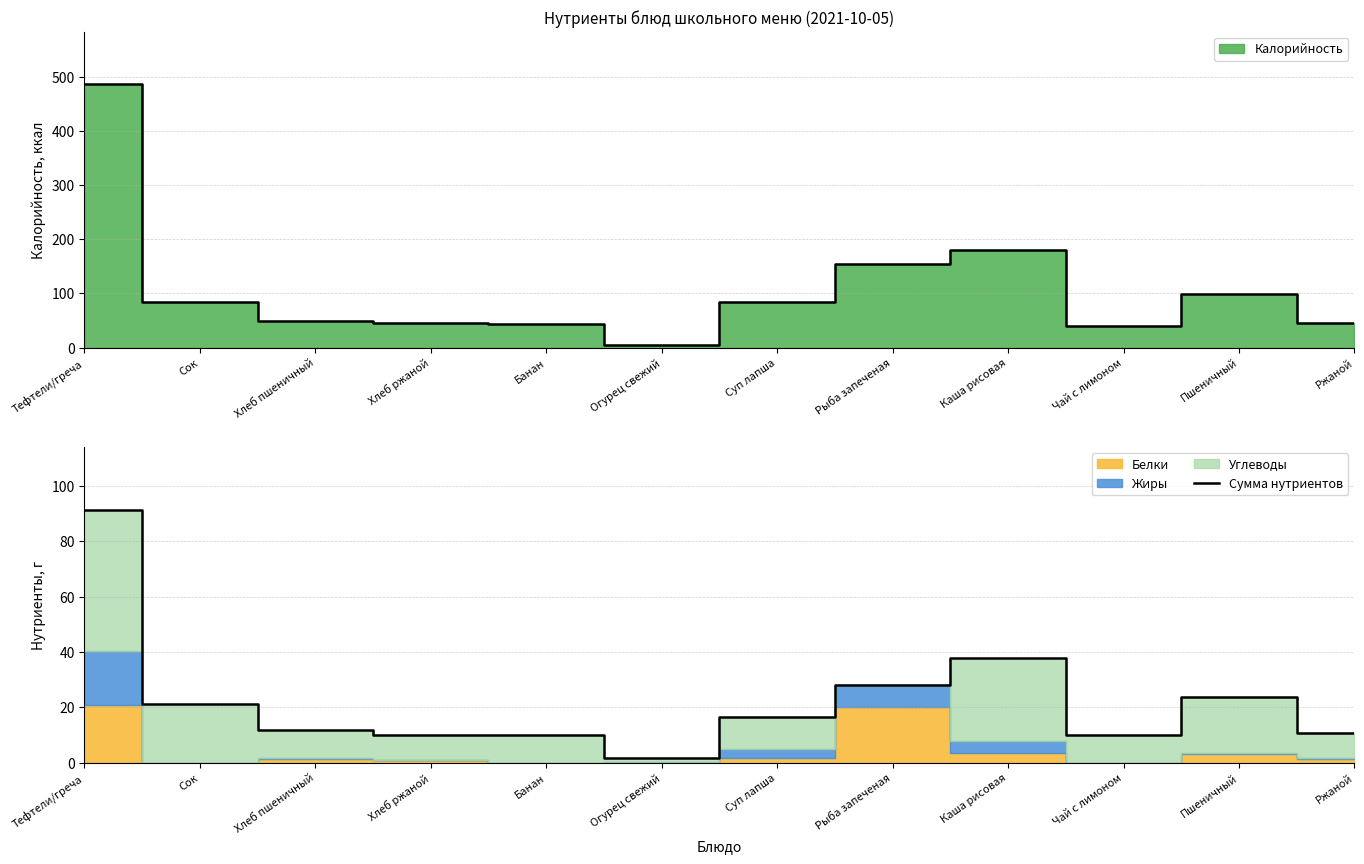

Rank the categories by value from lowest to highest.

Огурец свежий, Чай с лимоном, Хлеб ржаной, Банан, Ржаной, Хлеб пшеничный, Суп лапша, Сок, Пшеничный, Рыба запеченая, Каша рисовая, Тефтели/греча